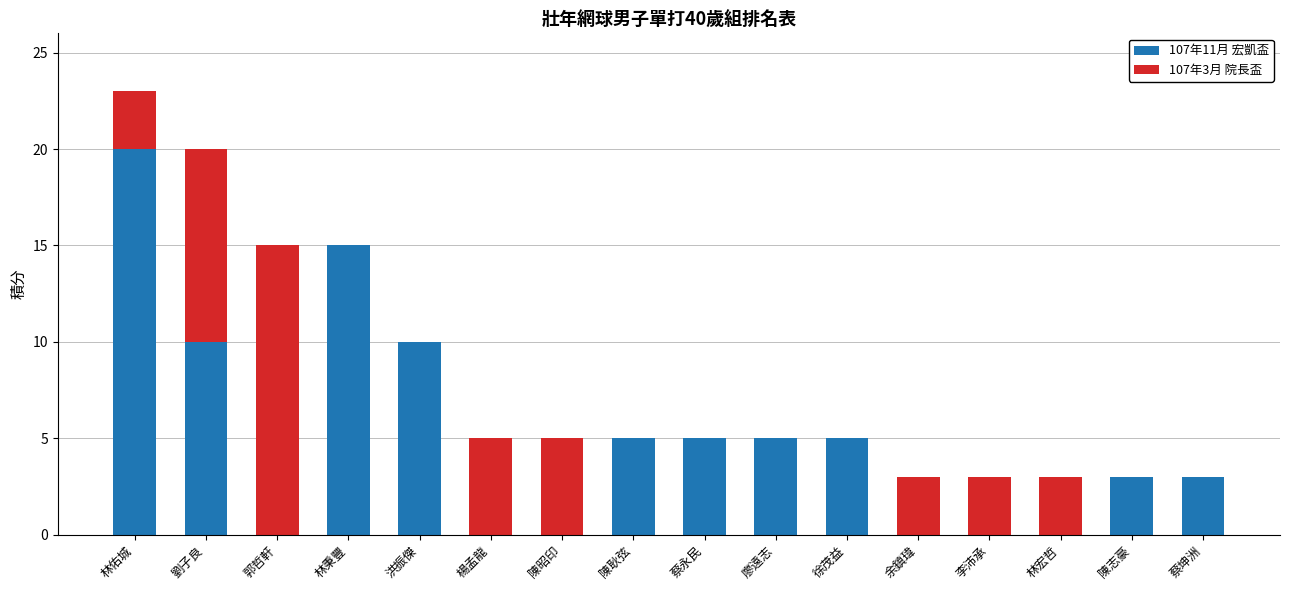

At which category is the sum across all series the highest?

林佑城